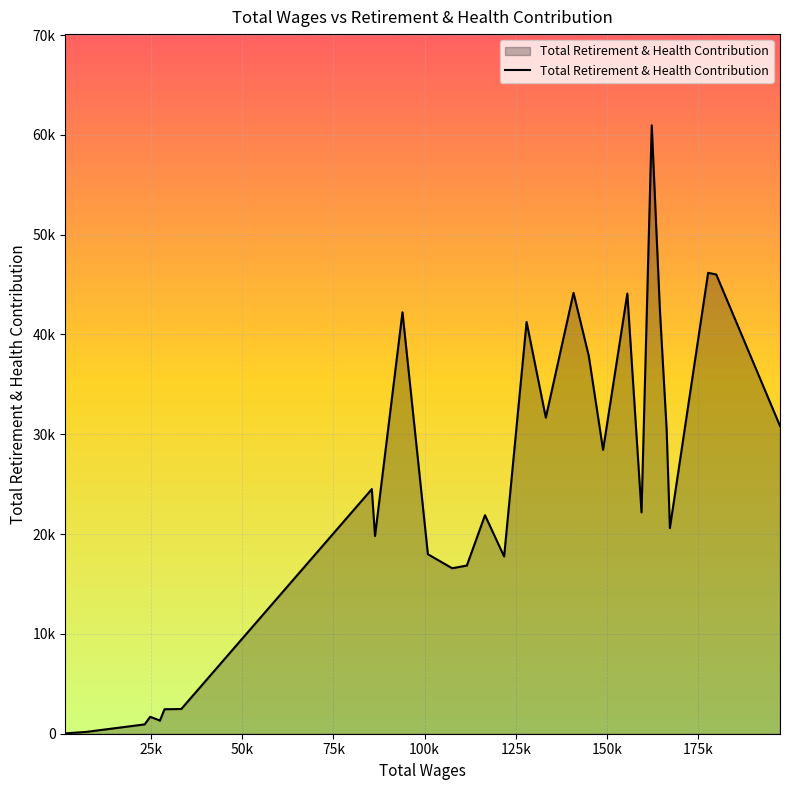

Does the chart display data point markers on the line(s)?

No